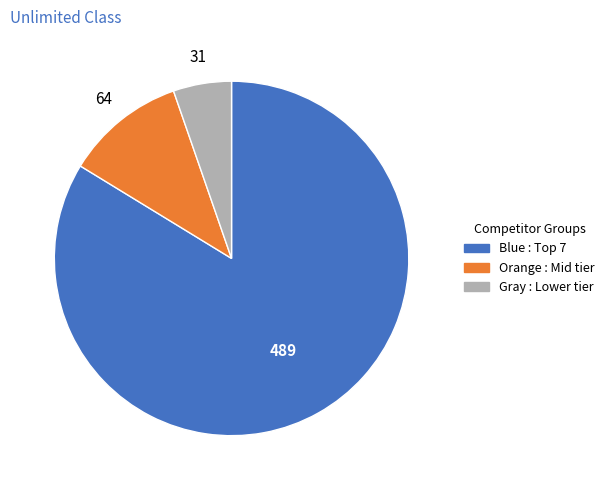

Is there any slice that represents more than half of the pie?

Yes